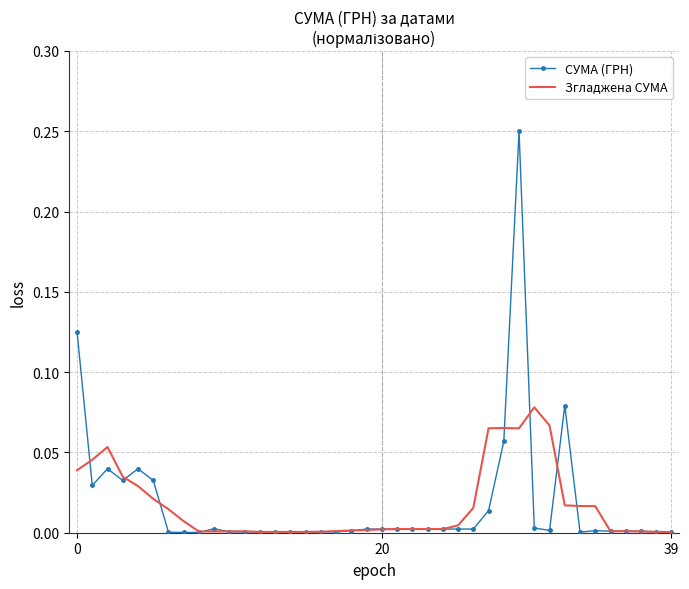

Which series has the widest spread of values?

СУМА (ГРН)